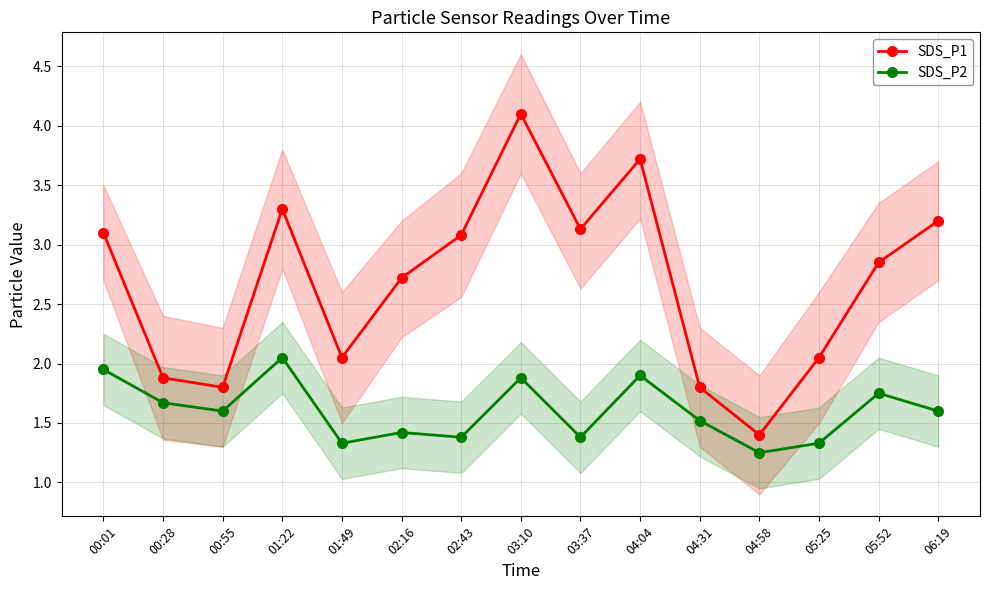

What is the smallest value displayed?

1.2